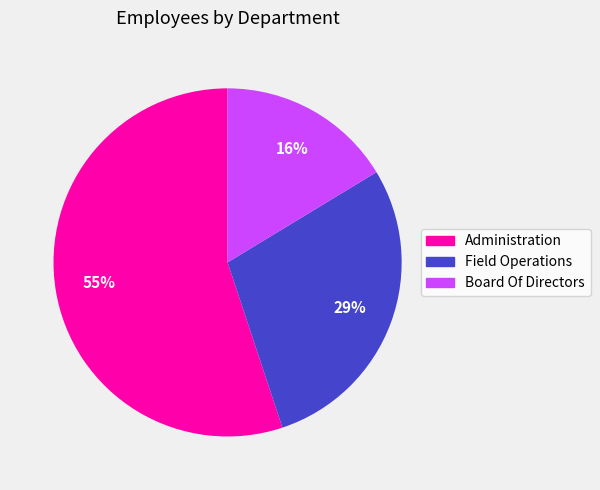

Is there a majority slice in this chart?

Yes